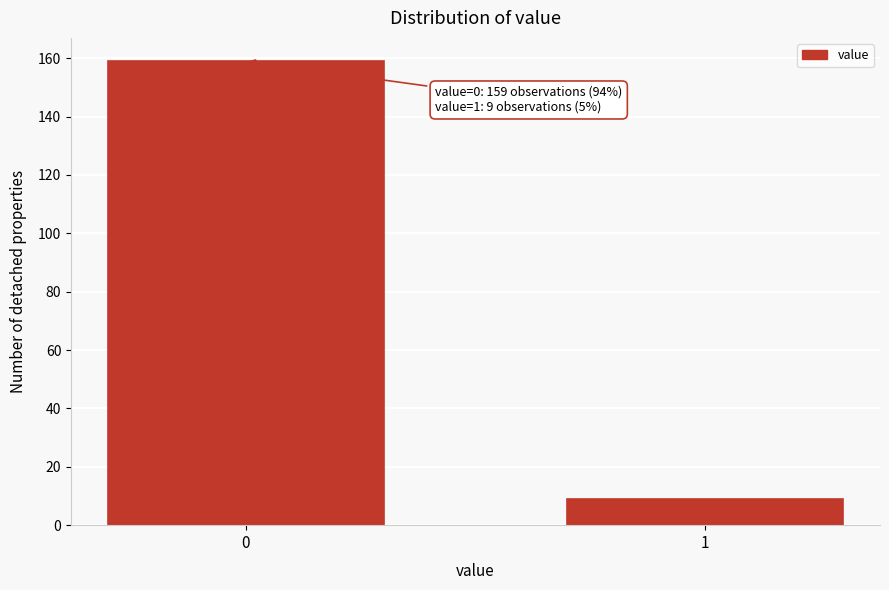

Reading left to right, transcribe all the data shown in this chart.

159	9